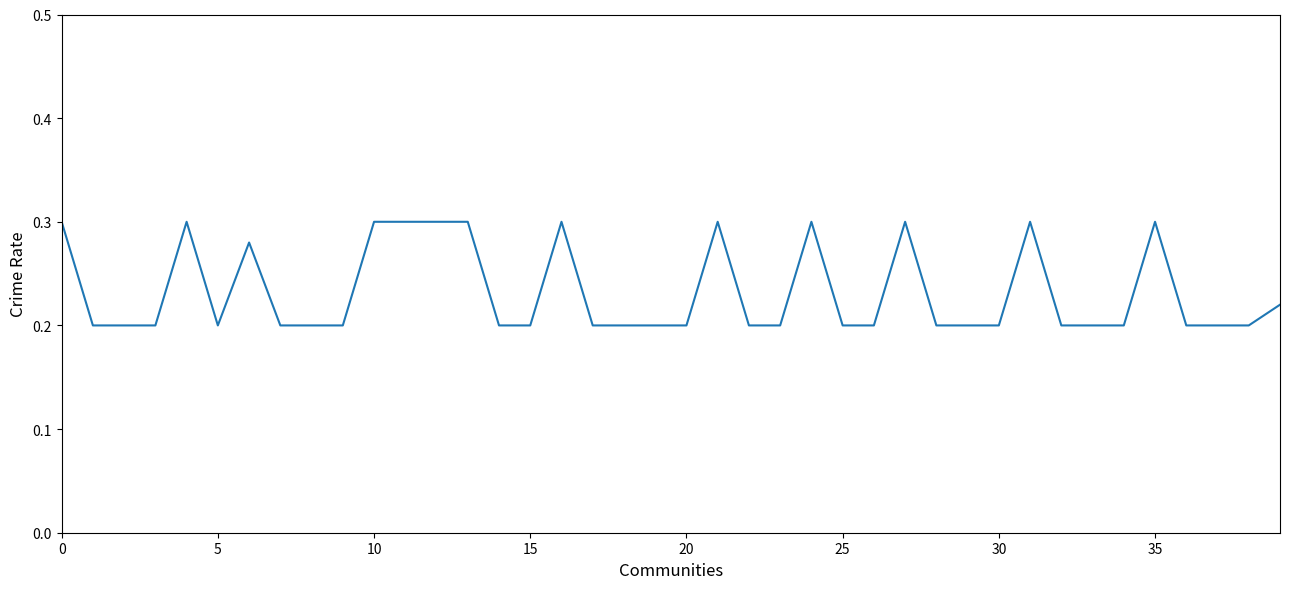

True or false: the data shows 0.1 at 15.

False